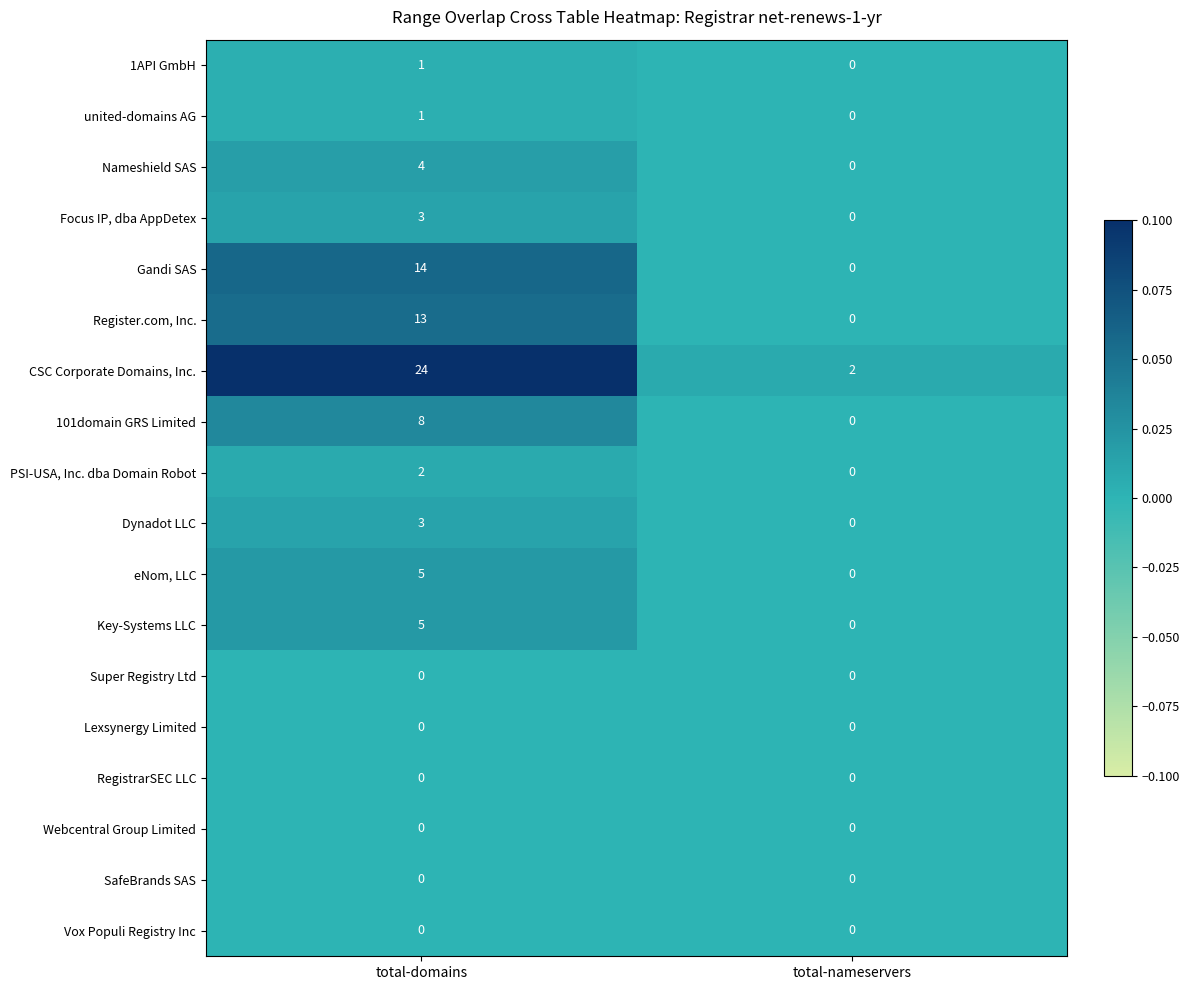

The Webcentral Group Limited series shows 0 at total-nameservers. True or false?

True